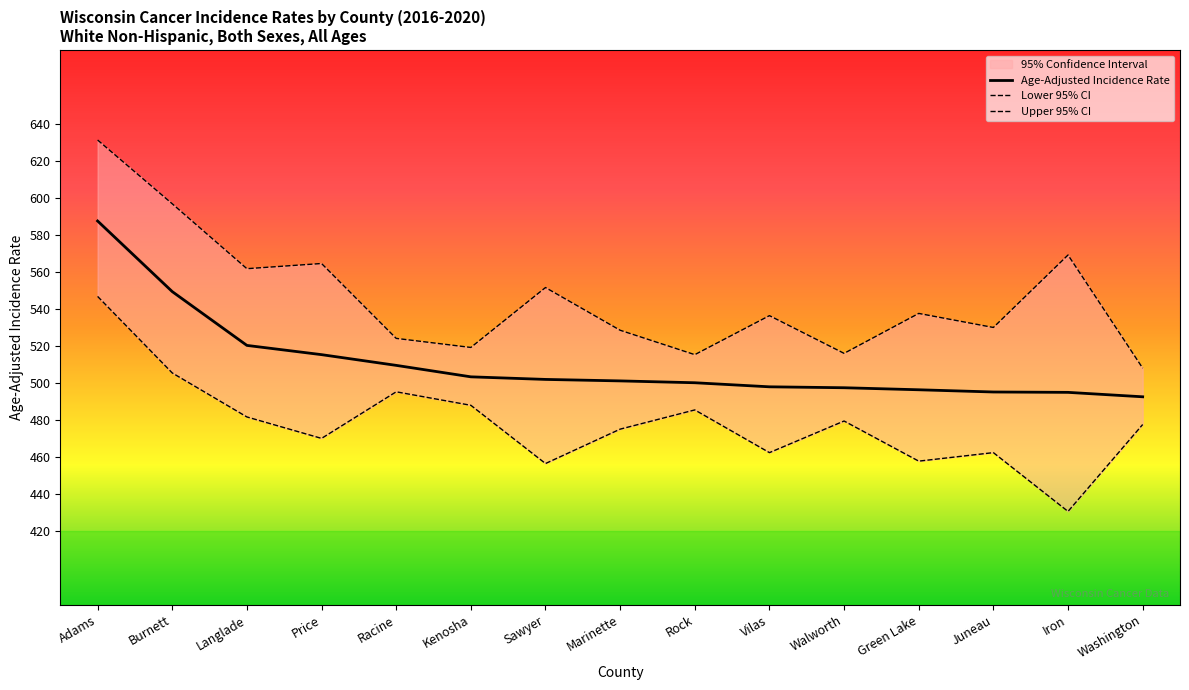

True or false: Age-Adjusted Incidence Rate and Lower 95% CI cross at least once.

False